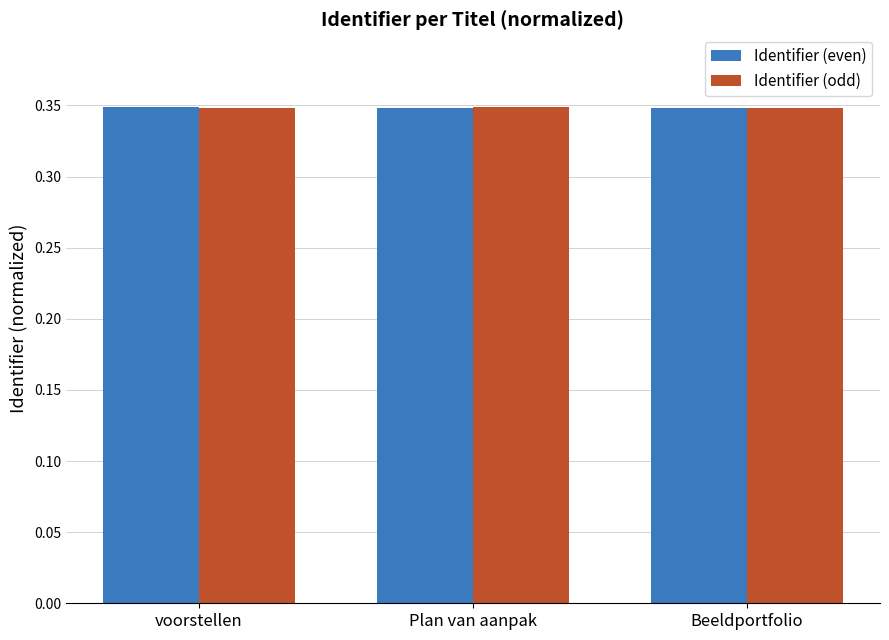

What is the sum of all Identifier (even) values?

1.0